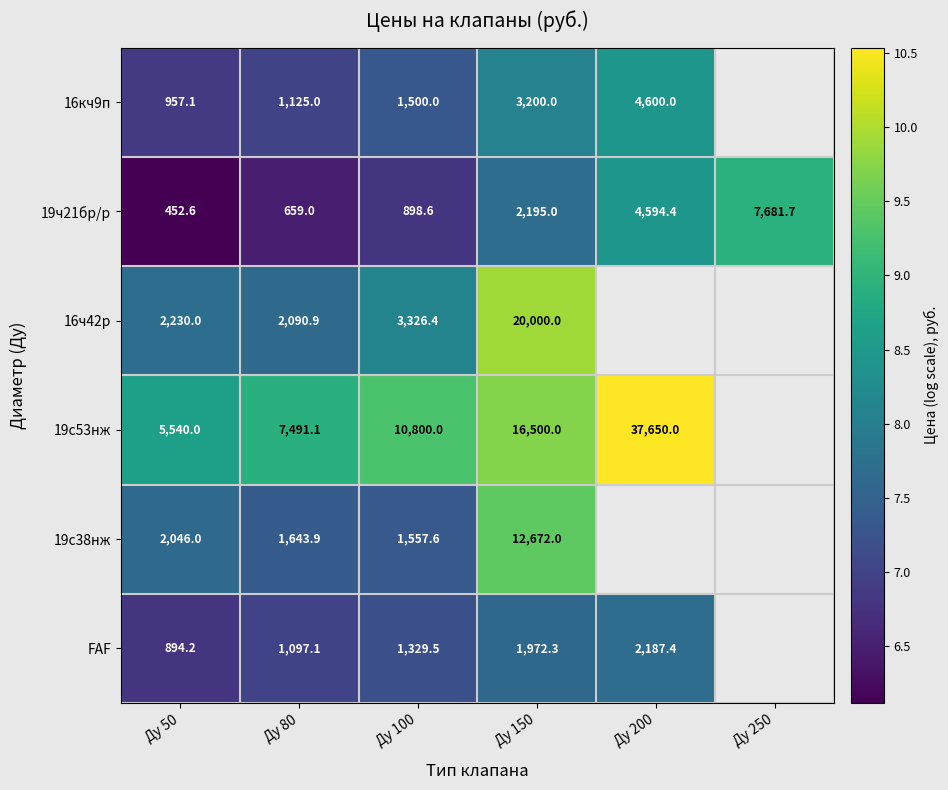

Which series changed the most between Ду 80 and Ду 150?

16ч42р